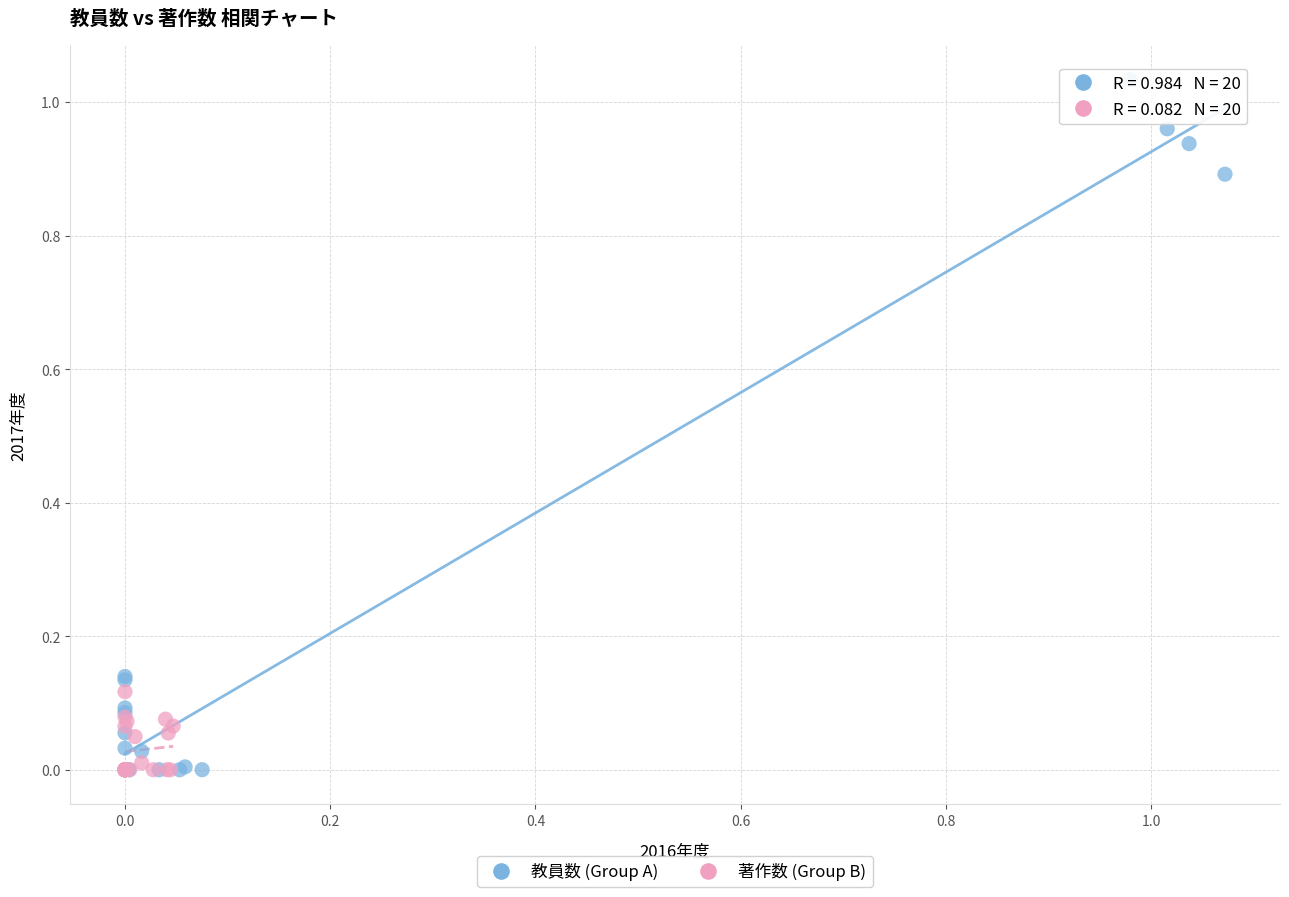

Which series reaches the maximum Y coordinate?

教員数 (Group A)